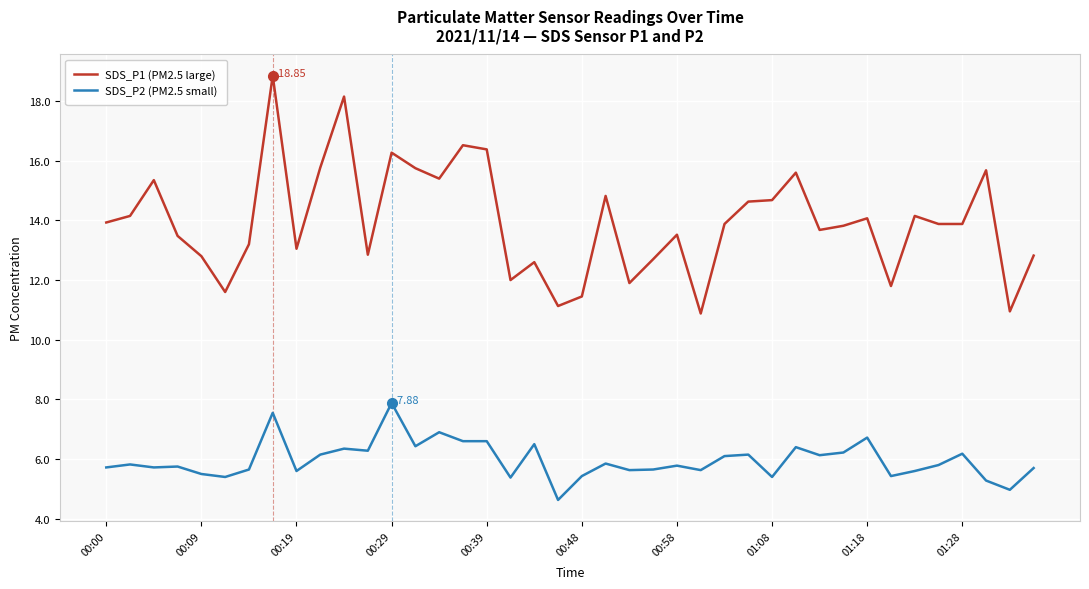

Rank the series by their maximum value, from lowest to highest.

SDS_P2 (PM2.5 small), SDS_P1 (PM2.5 large)